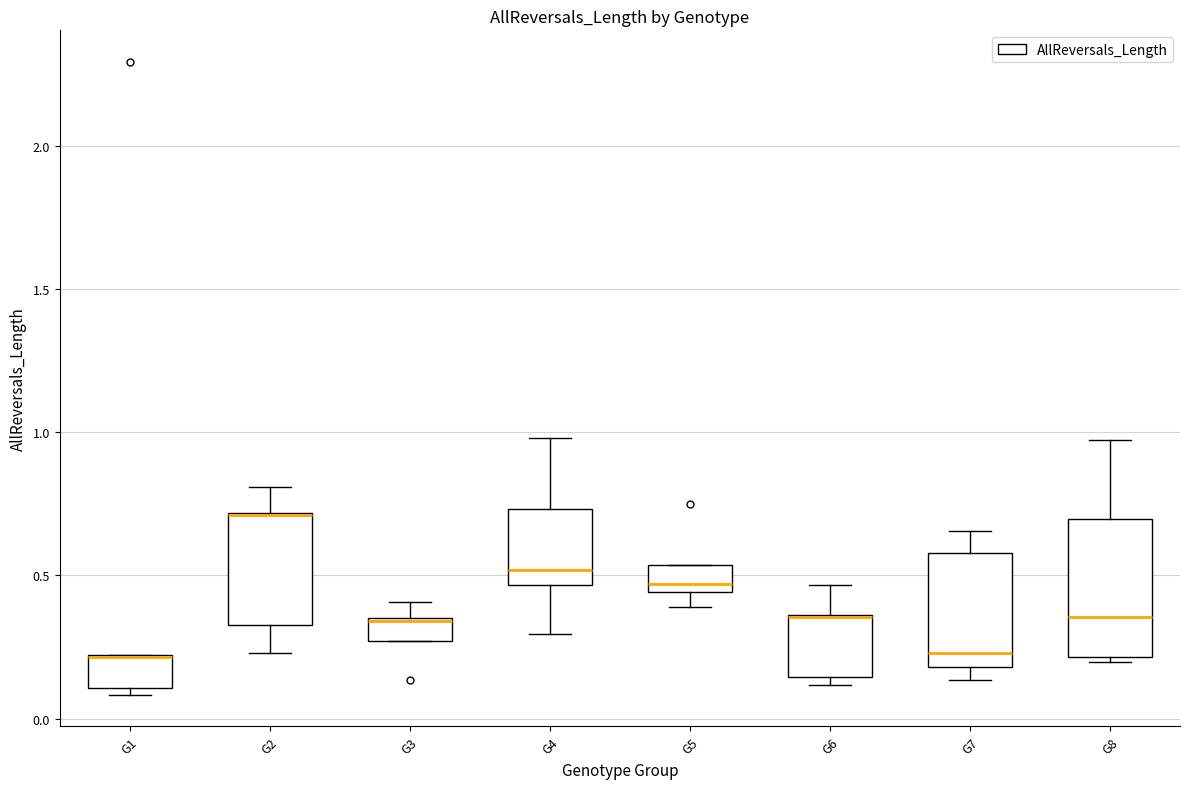

Comparing the boxes themselves (not the whiskers), which one is the tallest?

G8